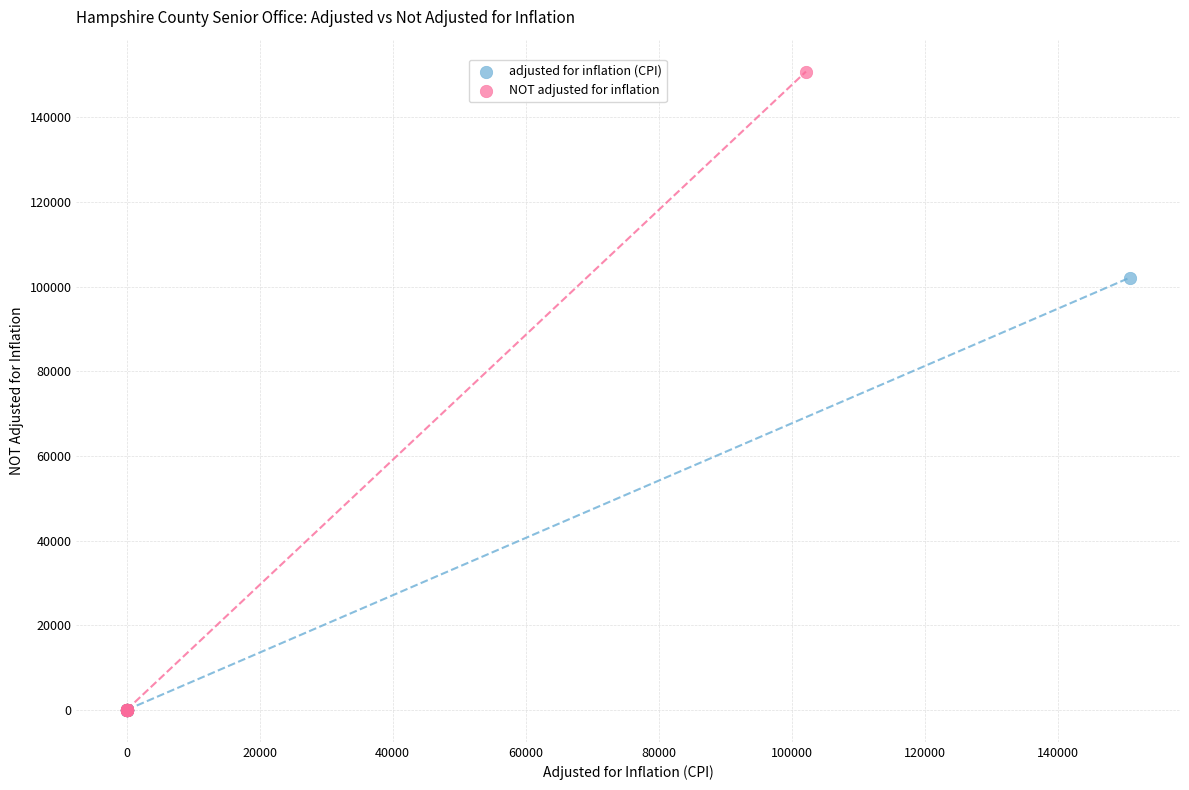

What are all the series names shown in the legend?

adjusted for inflation (CPI), NOT adjusted for inflation